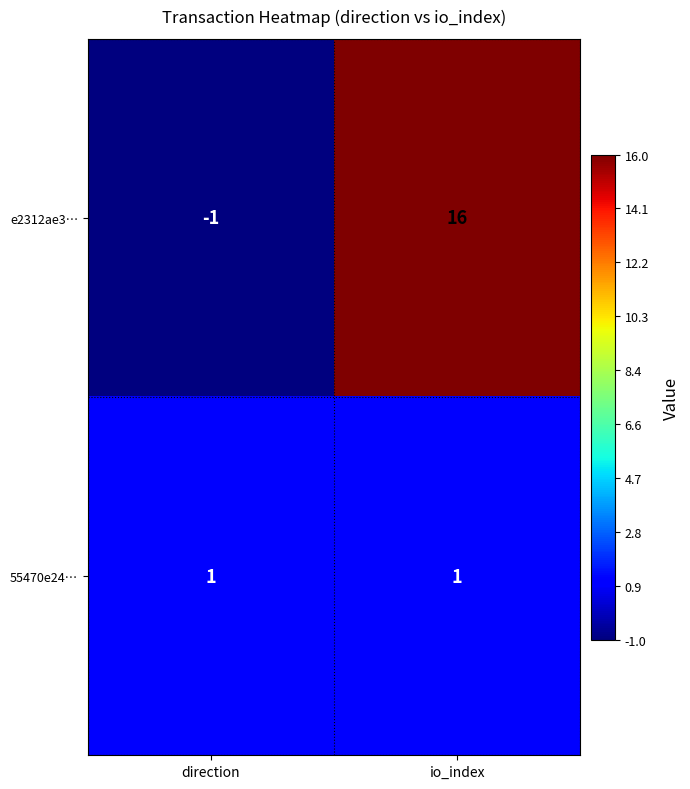

Which series has the largest total across all categories?

e2312ae3…